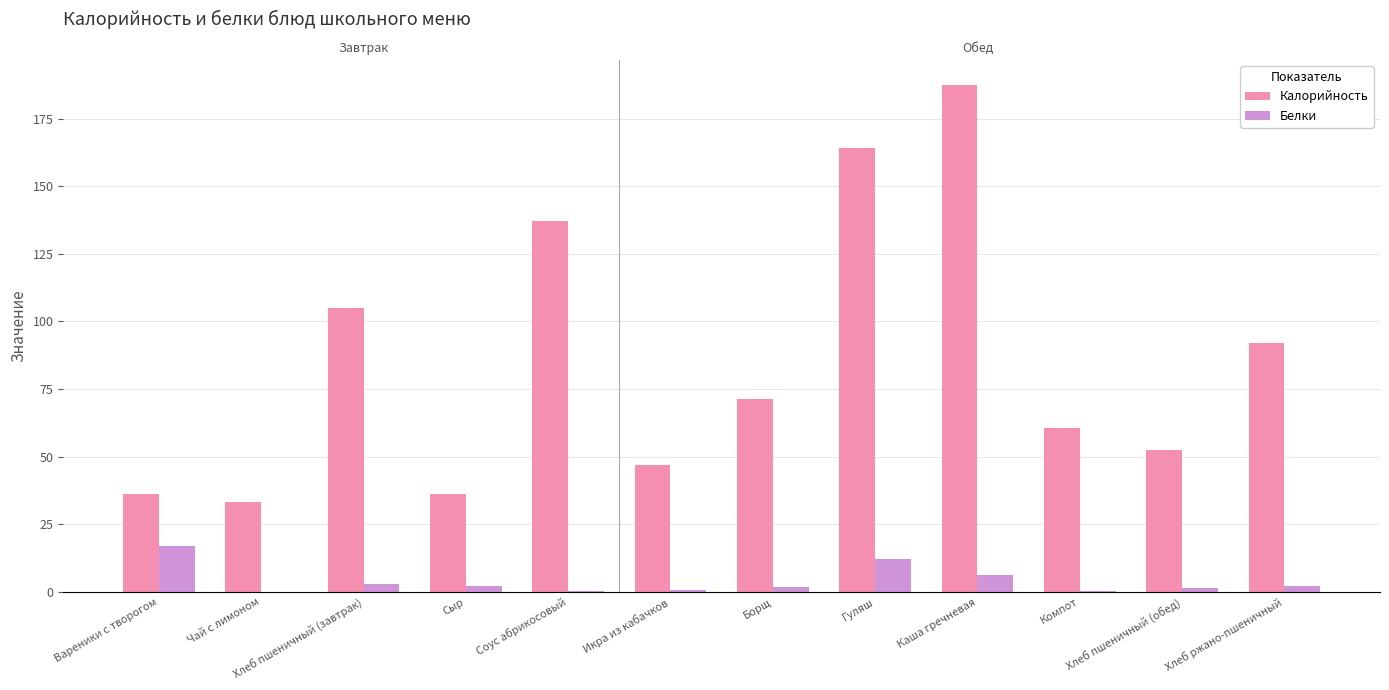

At which label is Калорийность closest to 110?

Хлеб пшеничный (завтрак)